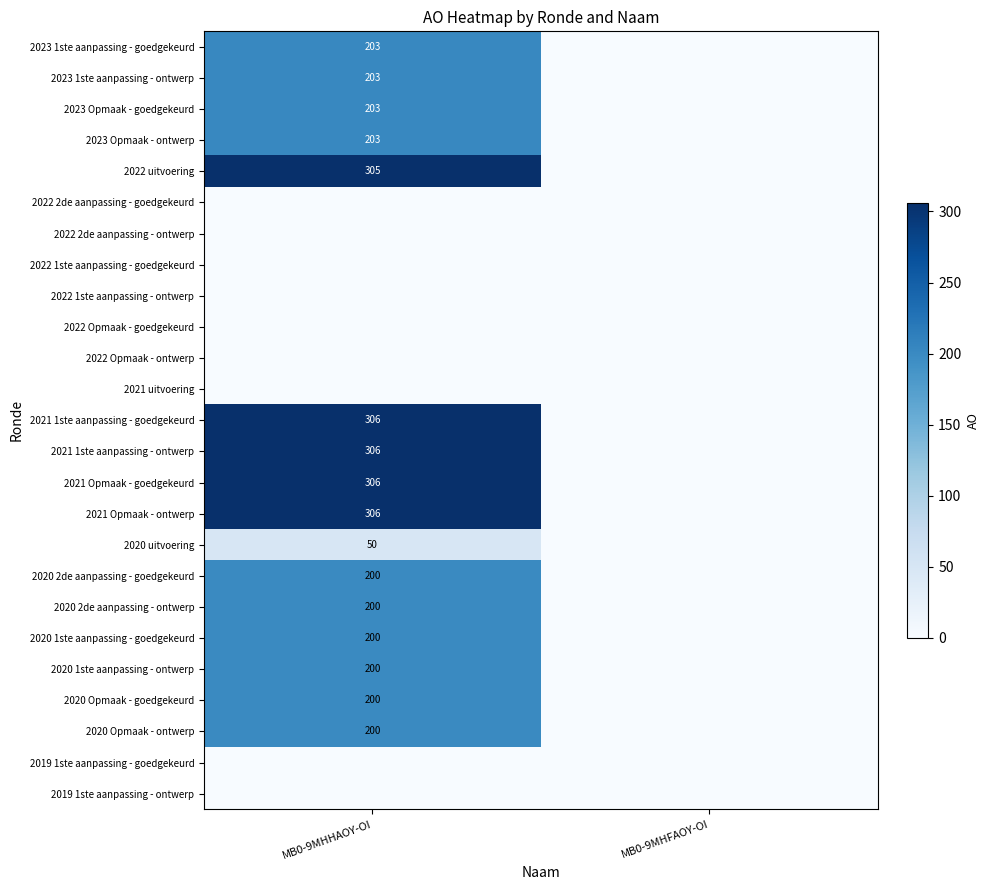

The value of 2020 1ste aanpassing - goedgekeurd at MB0-9MHHAOY-OI is 101. True or false?

False